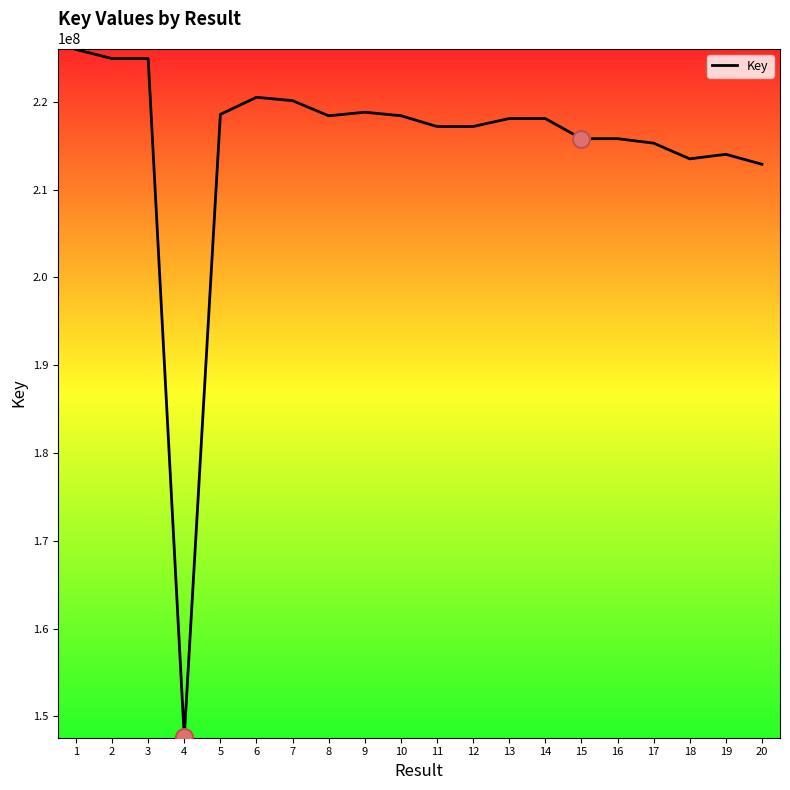

What is the change in value from 6 to 20?

-7628444